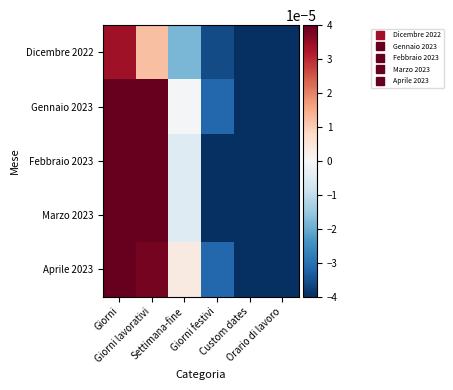

Reading right to left, transcribe all the data shown in this chart.

Dicembre 2022: Orario di lavoro=-0.0	Custom dates=-0.0	Giorni festivi=-0.0	Settimana-fine=-0.0	Giorni lavorativi=0.0	Giorni=0.0
Gennaio 2023: Orario di lavoro=-0.0	Custom dates=-0.0	Giorni festivi=-0.0	Settimana-fine=-0.0	Giorni lavorativi=0.0	Giorni=0.0
Febbraio 2023: Orario di lavoro=-0.0	Custom dates=-0.0	Giorni festivi=-0.0	Settimana-fine=-0.0	Giorni lavorativi=0.0	Giorni=0.0
Marzo 2023: Orario di lavoro=-0.0	Custom dates=-0.0	Giorni festivi=-0.0	Settimana-fine=-0.0	Giorni lavorativi=0.0	Giorni=0.0
Aprile 2023: Orario di lavoro=-0.0	Custom dates=-0.0	Giorni festivi=-0.0	Settimana-fine=0.0	Giorni lavorativi=0.0	Giorni=0.0